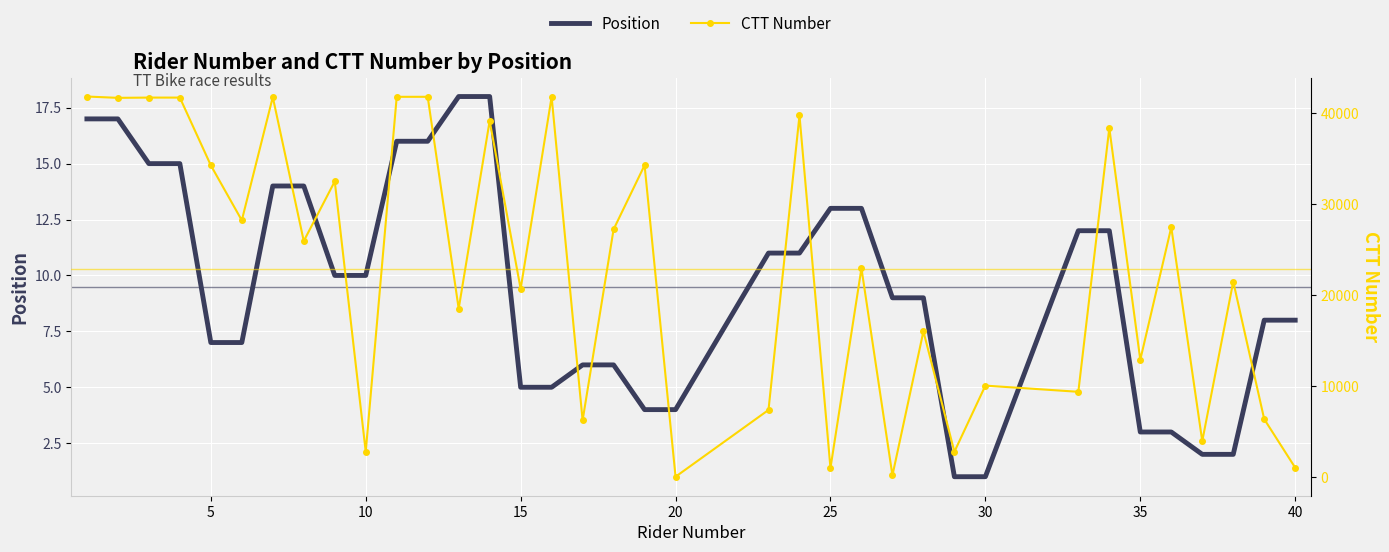

What is the highest value of the Position series?

18